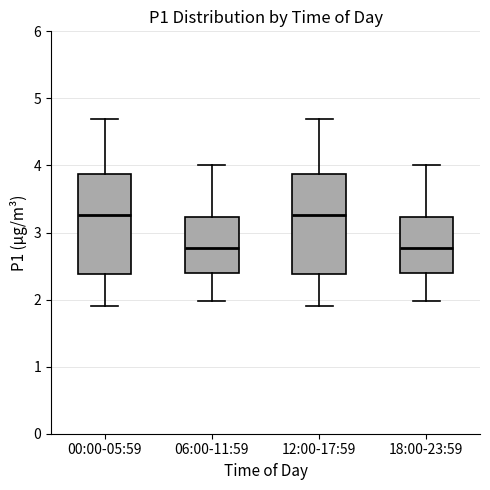

Reading left to right, transcribe this box plot: for each box, give where its median line is, the range the box spans, and where its two whiskers end, as read against the y-axis. The values are not printed on the chart, so give them approximately, as read against the axis.

00:00-05:59: median 3.3, box 2.4 to 3.9, whiskers 1.9 to 4.7
06:00-11:59: median 2.8, box 2.4 to 3.2, whiskers 2.0 to 4.0
12:00-17:59: median 3.3, box 2.4 to 3.9, whiskers 1.9 to 4.7
18:00-23:59: median 2.8, box 2.4 to 3.2, whiskers 2.0 to 4.0